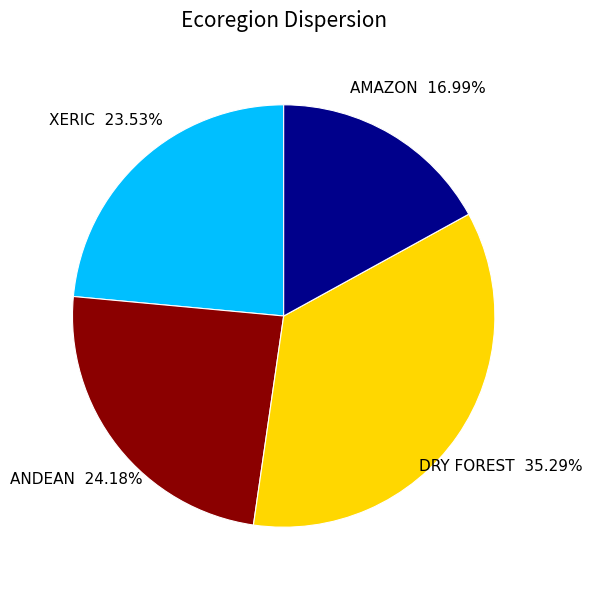

What portion of the pie excludes XERIC?

76.5%